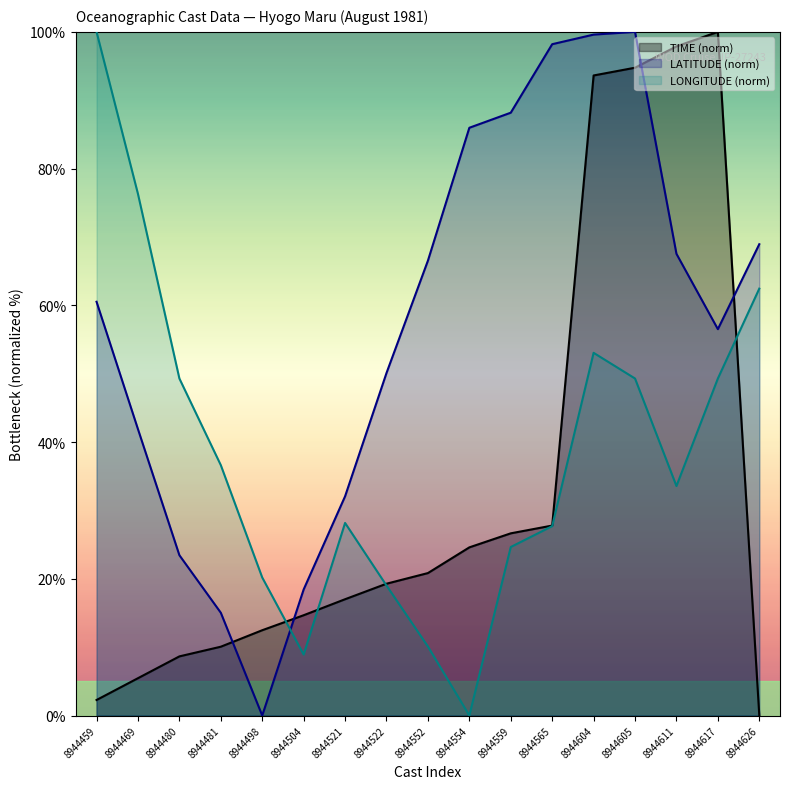

What is the total value across all series at 8944559?

139.5